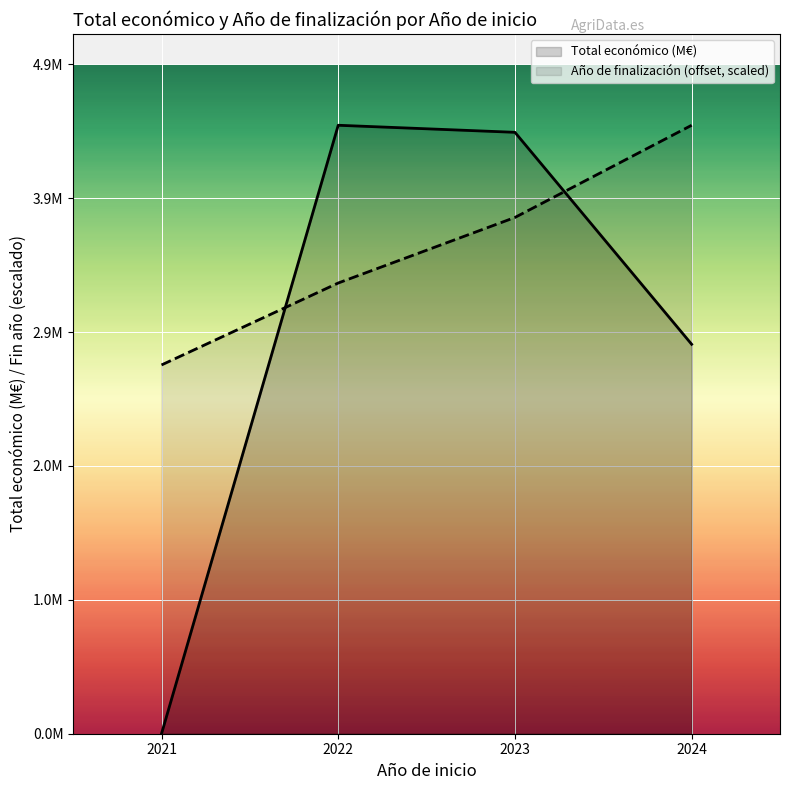

Is it true that Total económico (M€) equals 4.4 at 2022?

True